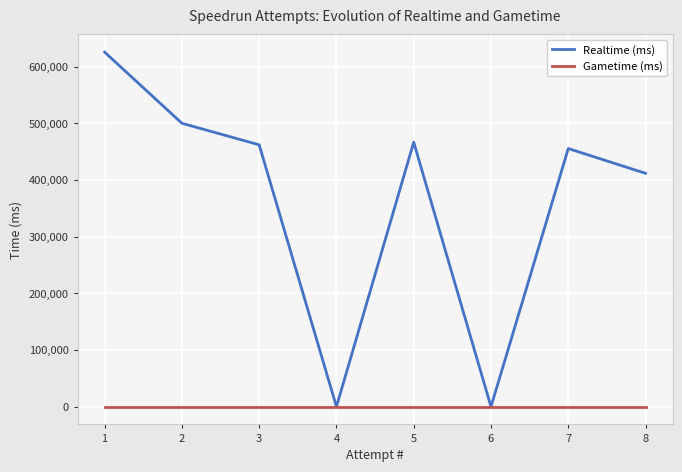

Which series has the largest total across all categories?

Realtime (ms)